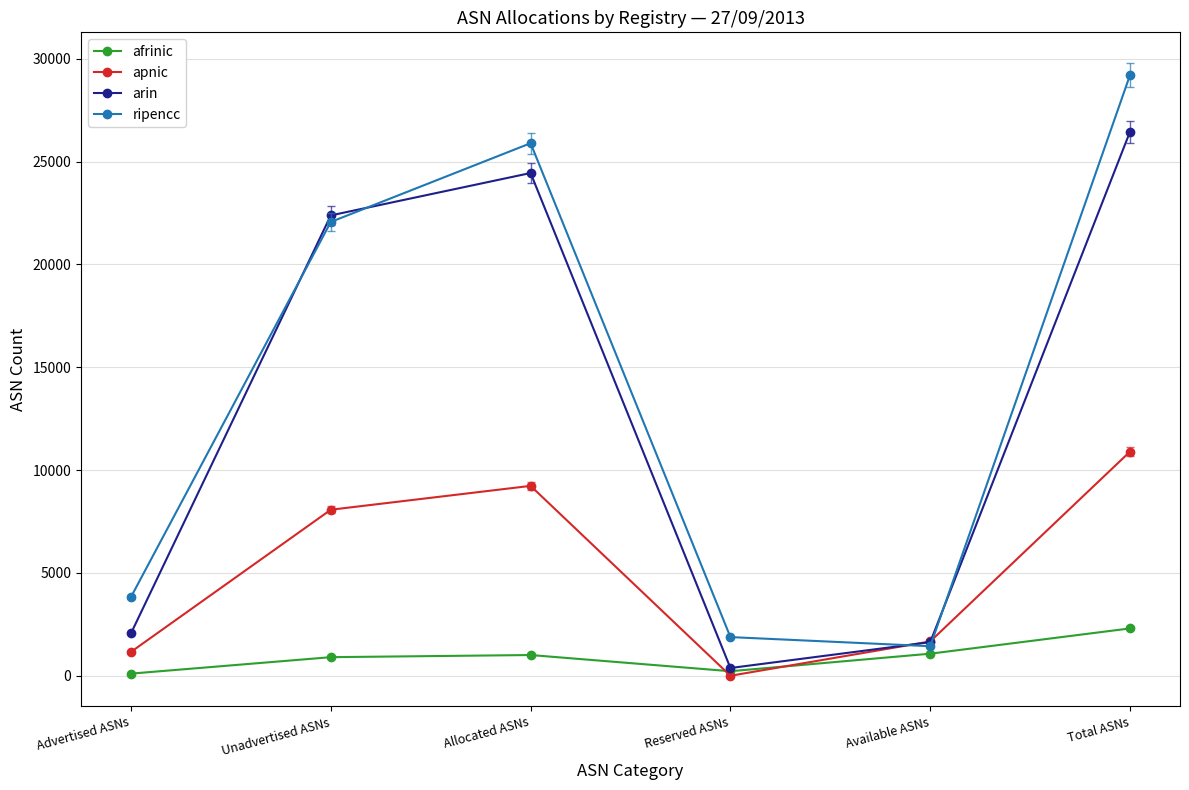

Is this an area chart (filled region under the line)?

No